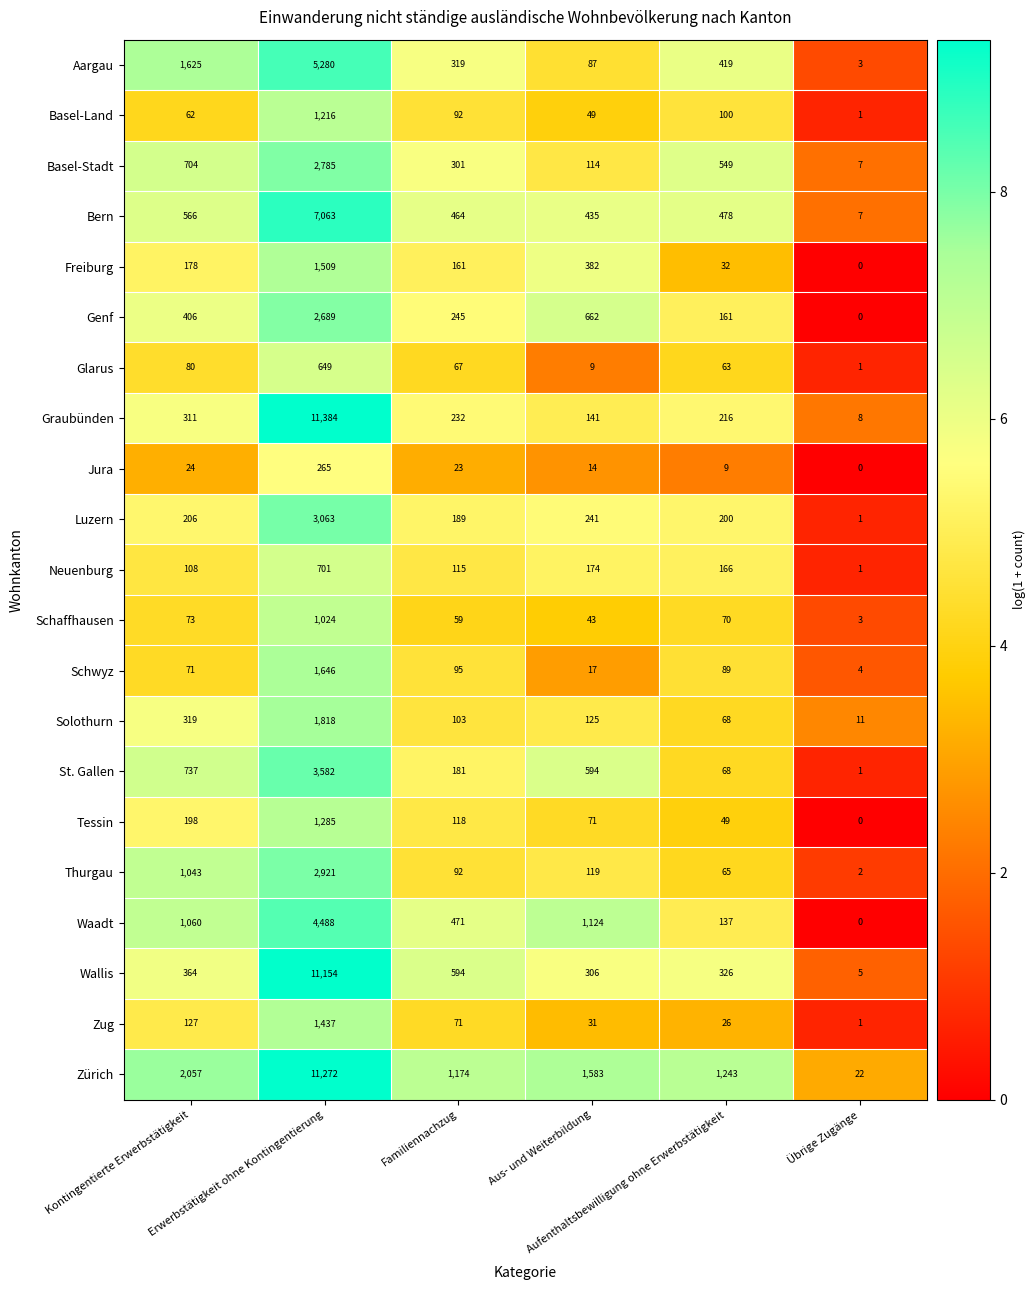

What is the maximum value shown in the chart?

11384